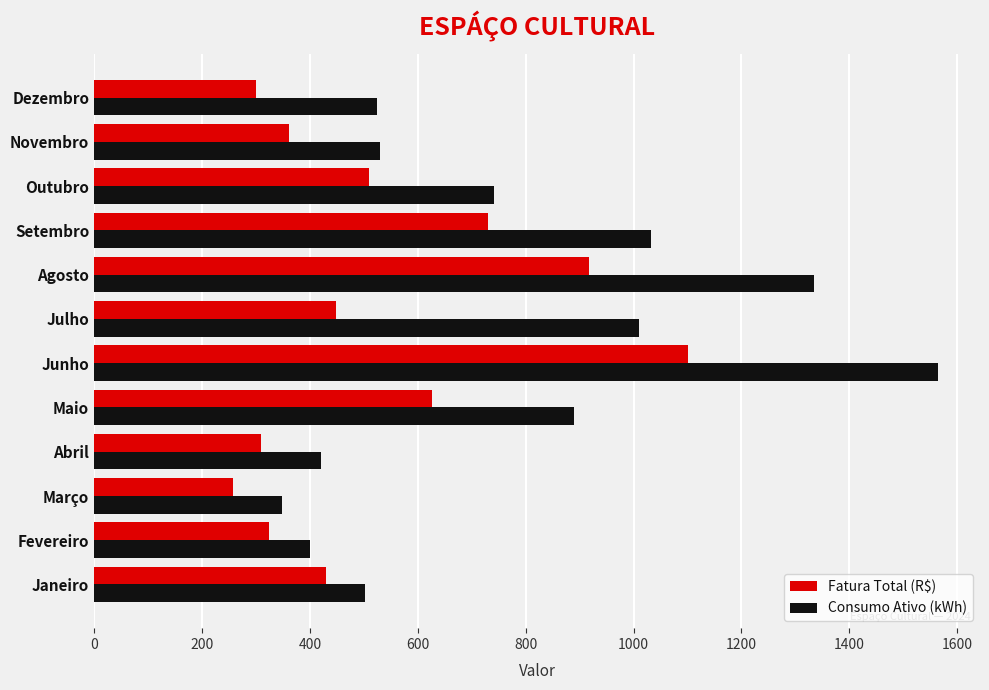

At which label does Fatura Total (R$) reach its peak?

Junho